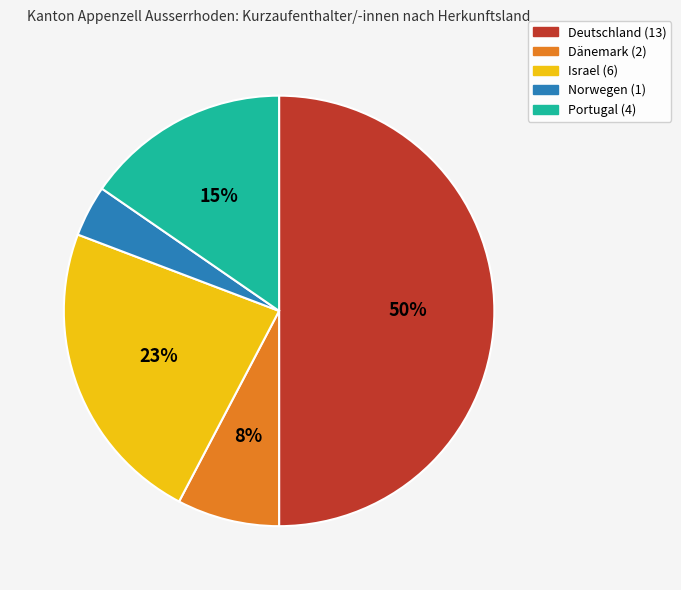

To the nearest percent, what is the average slice percentage?

20%